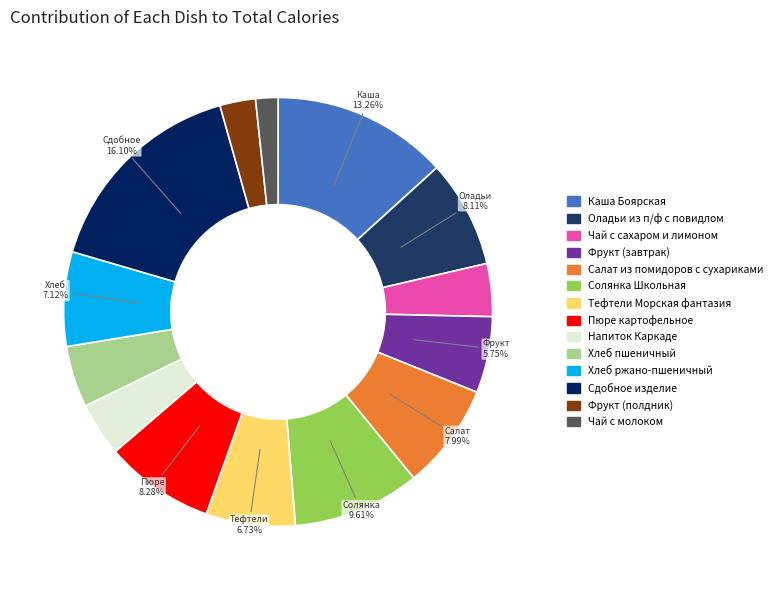

What percentage is the Хлеб пшеничный slice, to the nearest percent?

5%